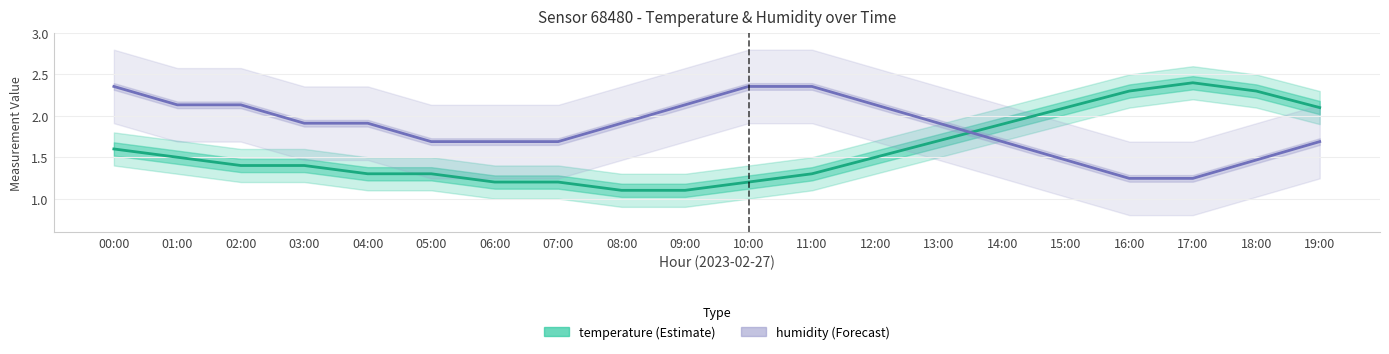

The value of temperature at 04:00 is 2.1. True or false?

False